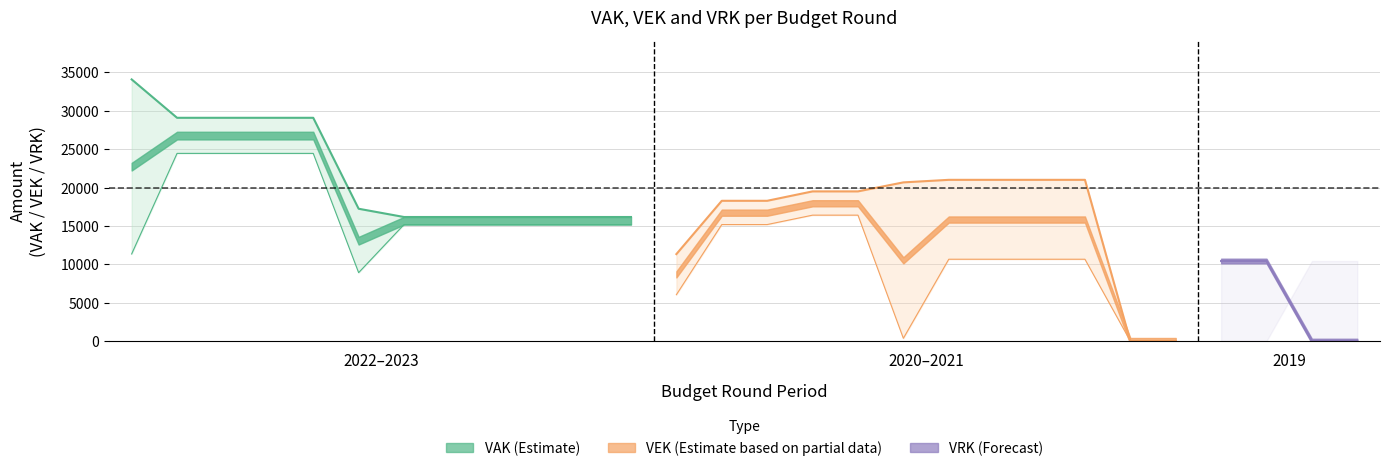

What is the sum of the VAK values at 2022 2de goedgekeurd and 2023 Opmaak ontwerp?

45238